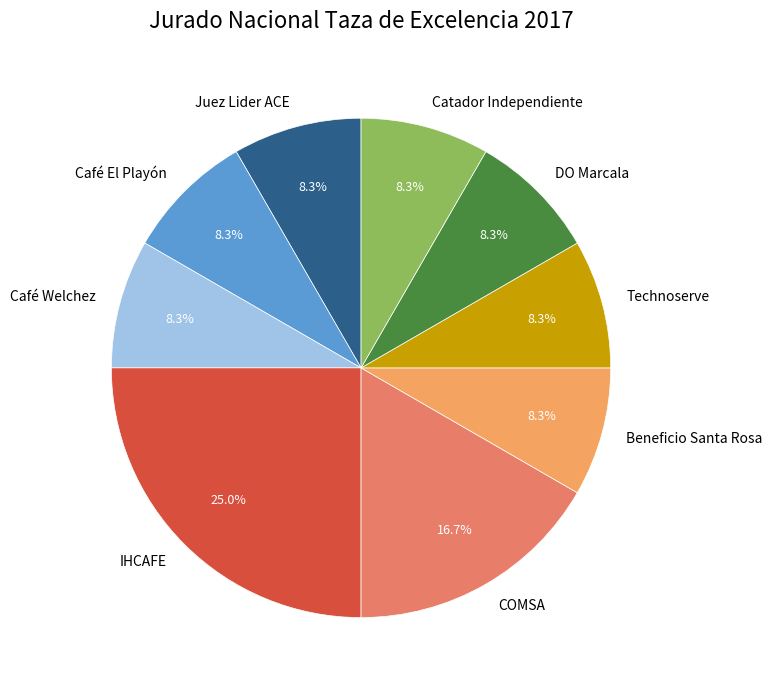

How many segments does this pie chart have?

9